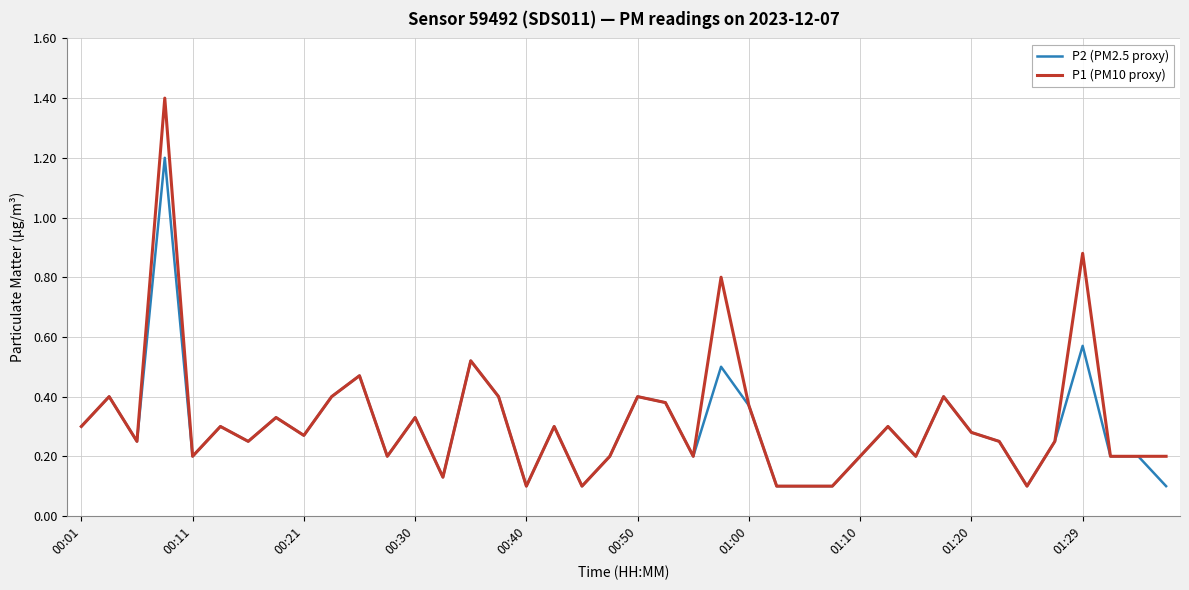

Which series has the widest spread of values?

P1 (PM10 proxy)